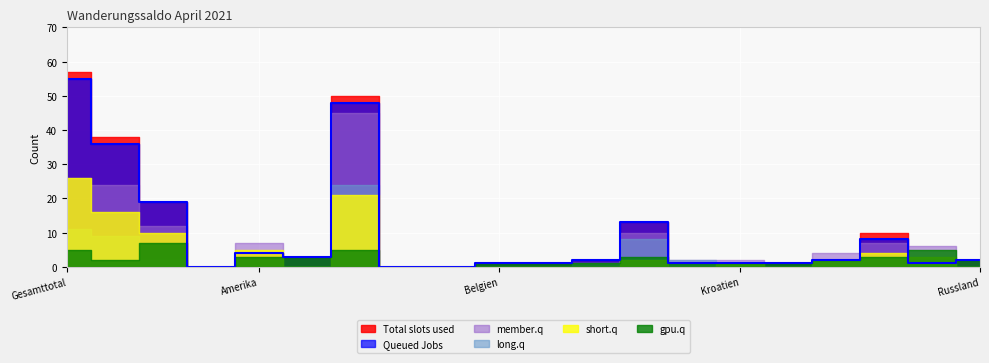

Is the value of Total slots used at Europa greater than the value of Queued Jobs at Unbekannt?

Yes